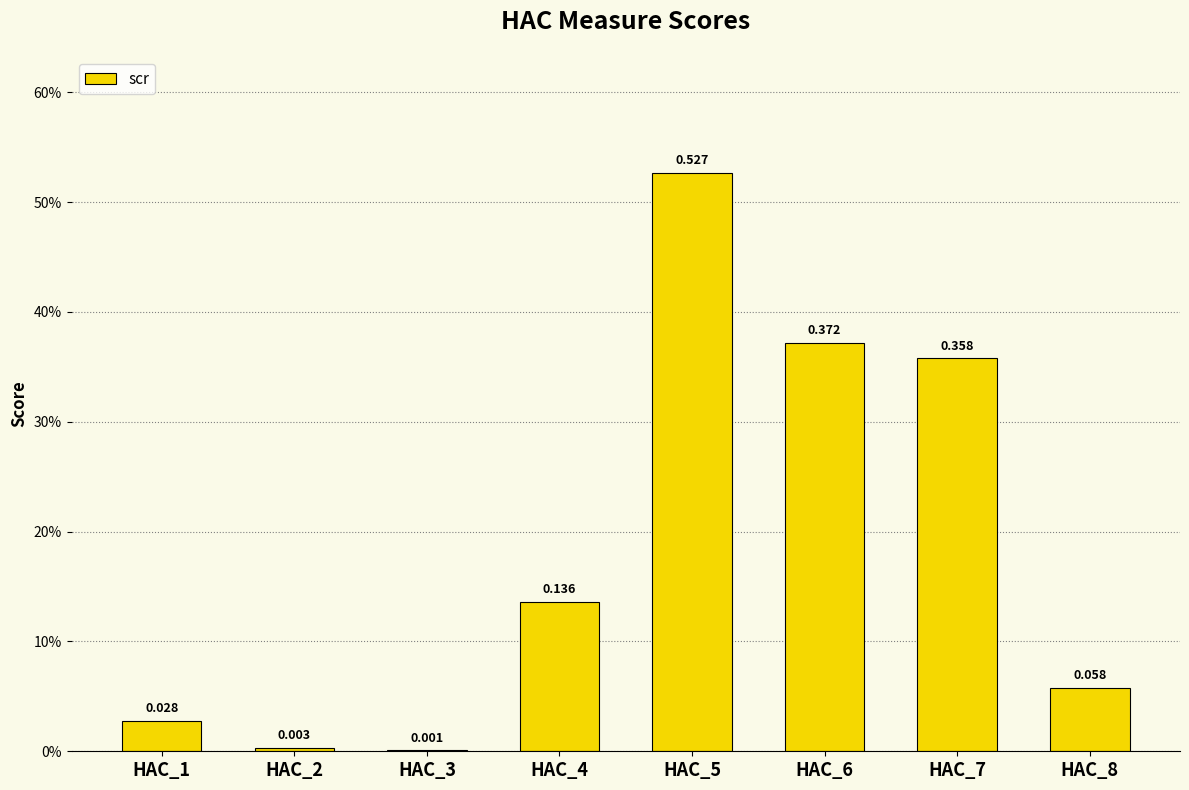

The chart shows a value of 0.5 at HAC_5. True or false?

True